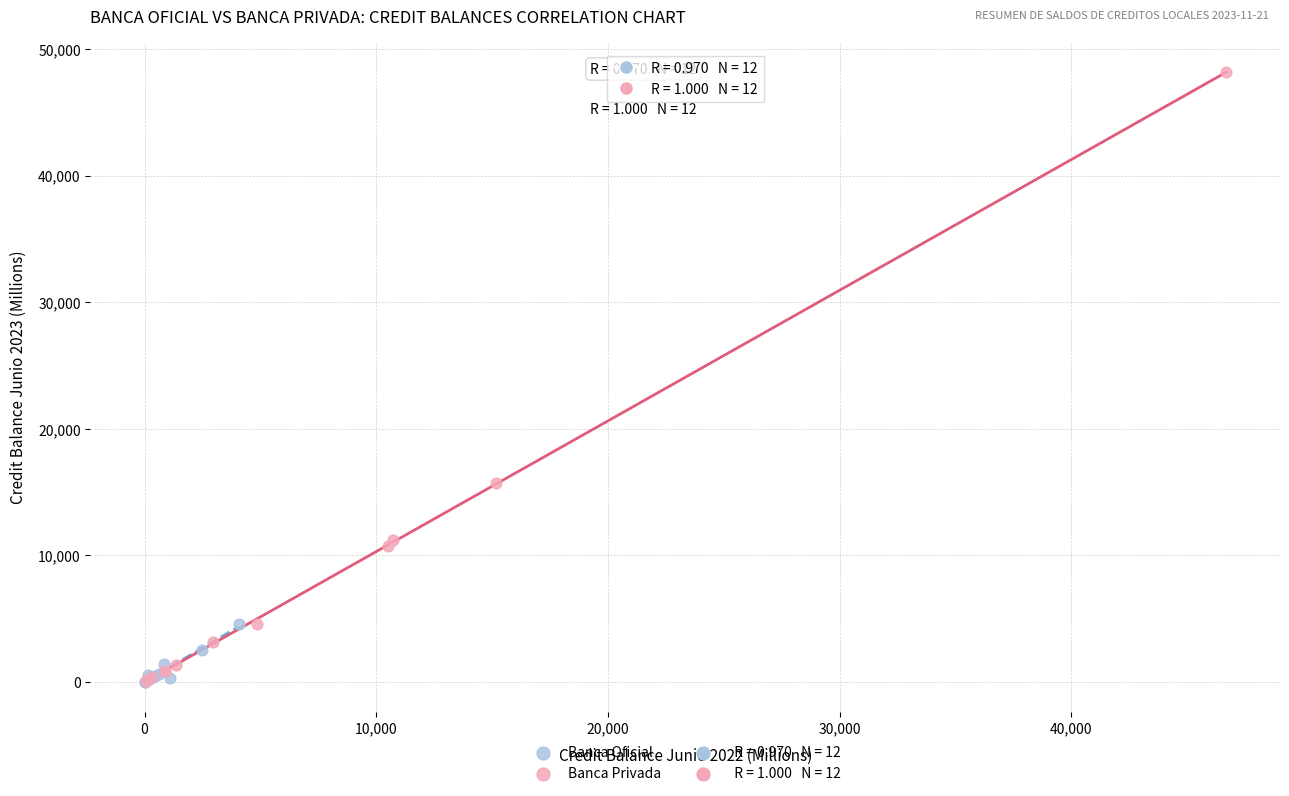

Which series contains the highest Y value?

Banca Privada